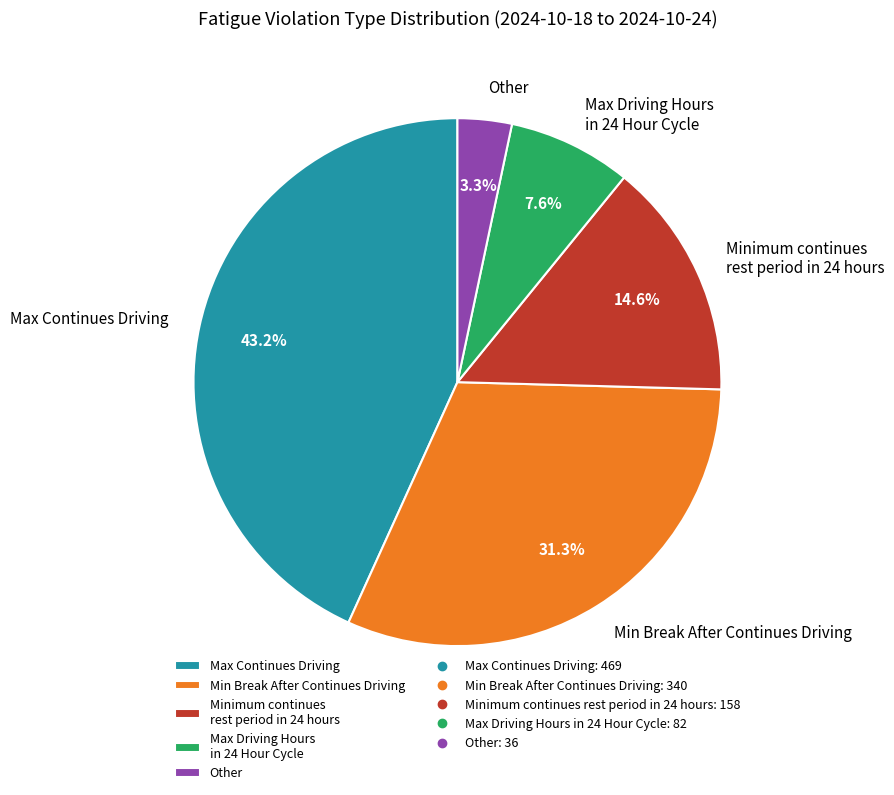

What is the total percentage of Max Continues Driving and Other?

46.5%